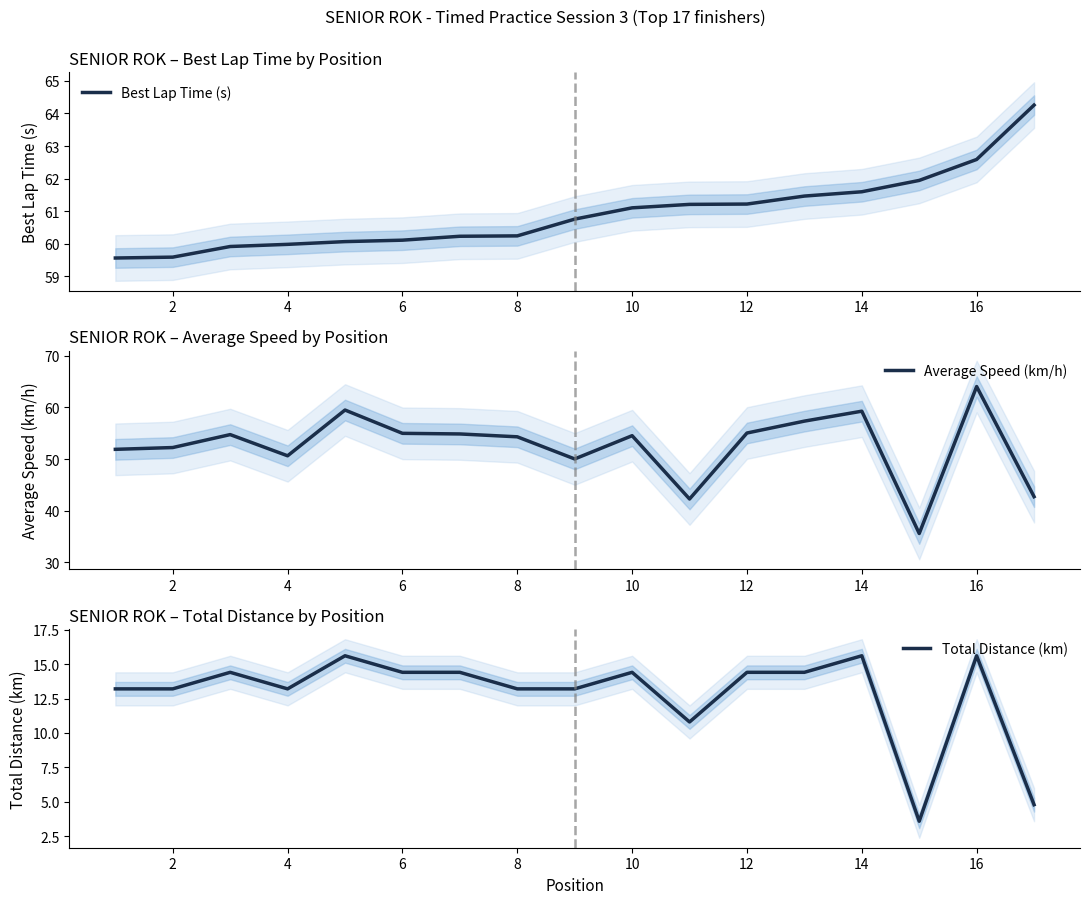

Rank the series by their maximum value, from highest to lowest.

Best Lap Time (s), Average Speed (km/h), Total Distance (km)